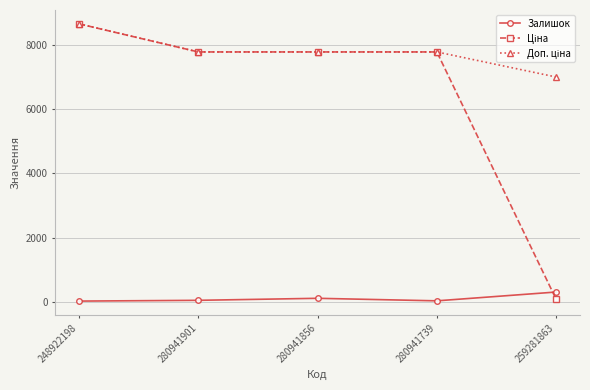

True or false: Залишок has more than 1 points higher than both neighbors.

False